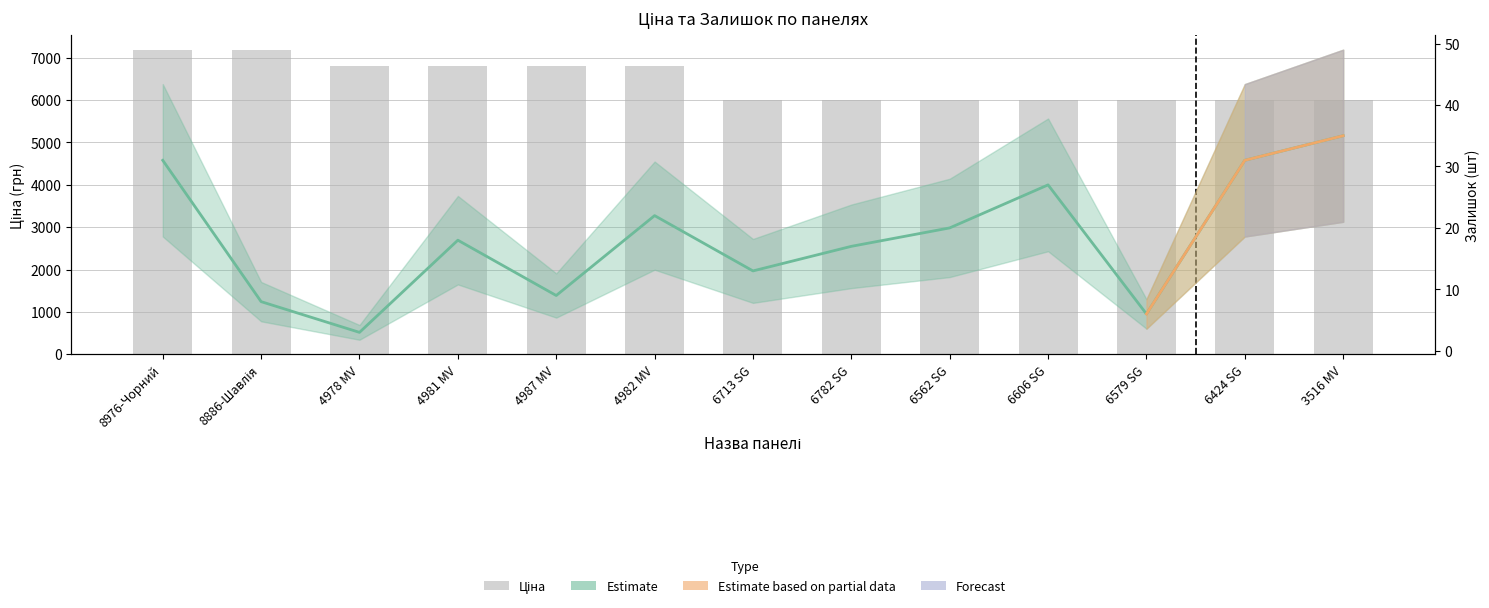

Is it true that Ціна equals 7173.5 at 8976-Чорний?

True